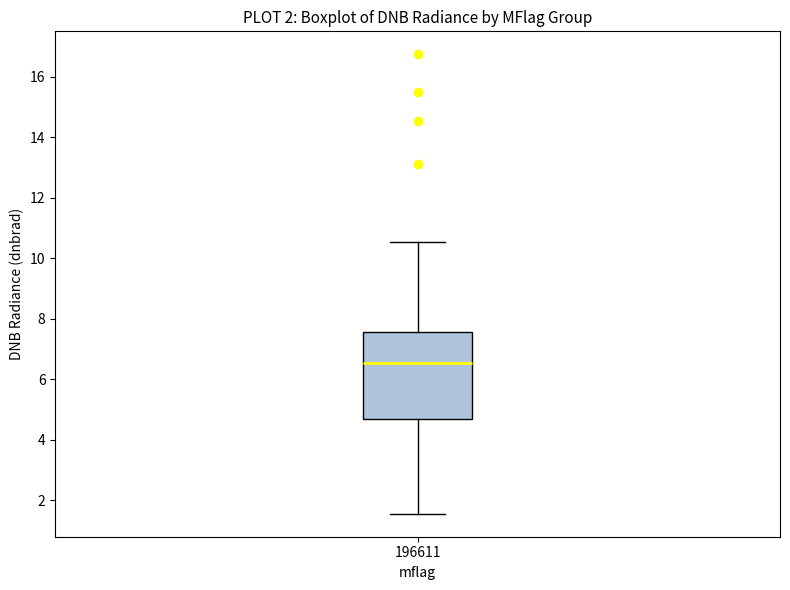

Transcribe this box plot: give where the median line is, the range the box spans, and where the two whiskers end, as read against the y-axis. The values are not printed on the chart, so give them approximately, as read against the axis.

median 6.6, box 4.6 to 7.6, whiskers 1.6 to 10.6